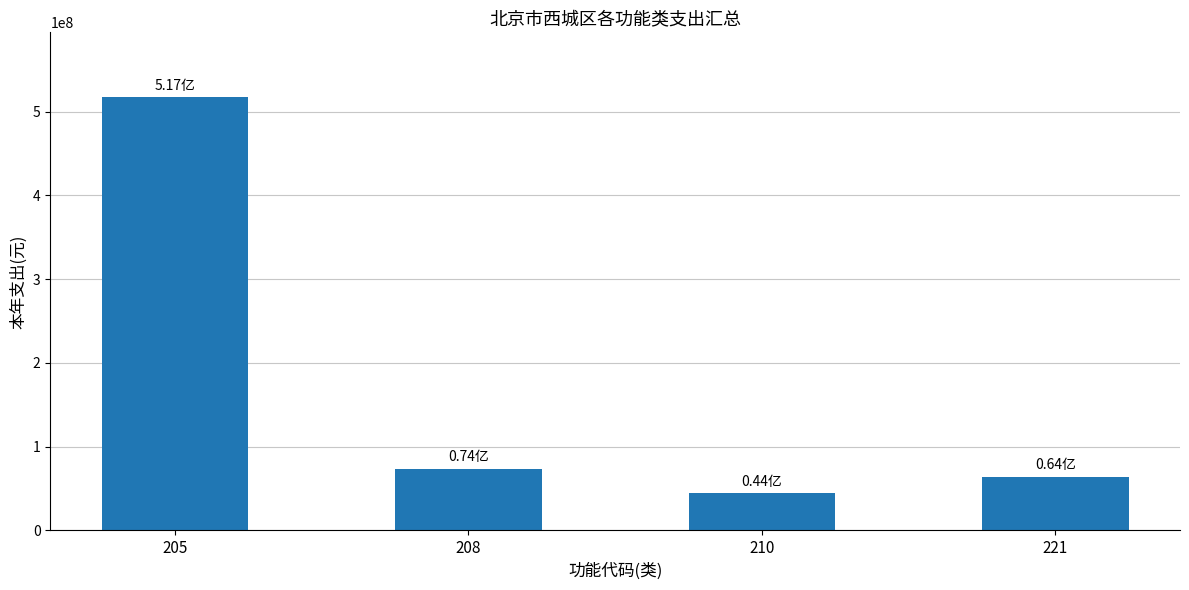

Which label corresponds to the smallest value in the chart?

210